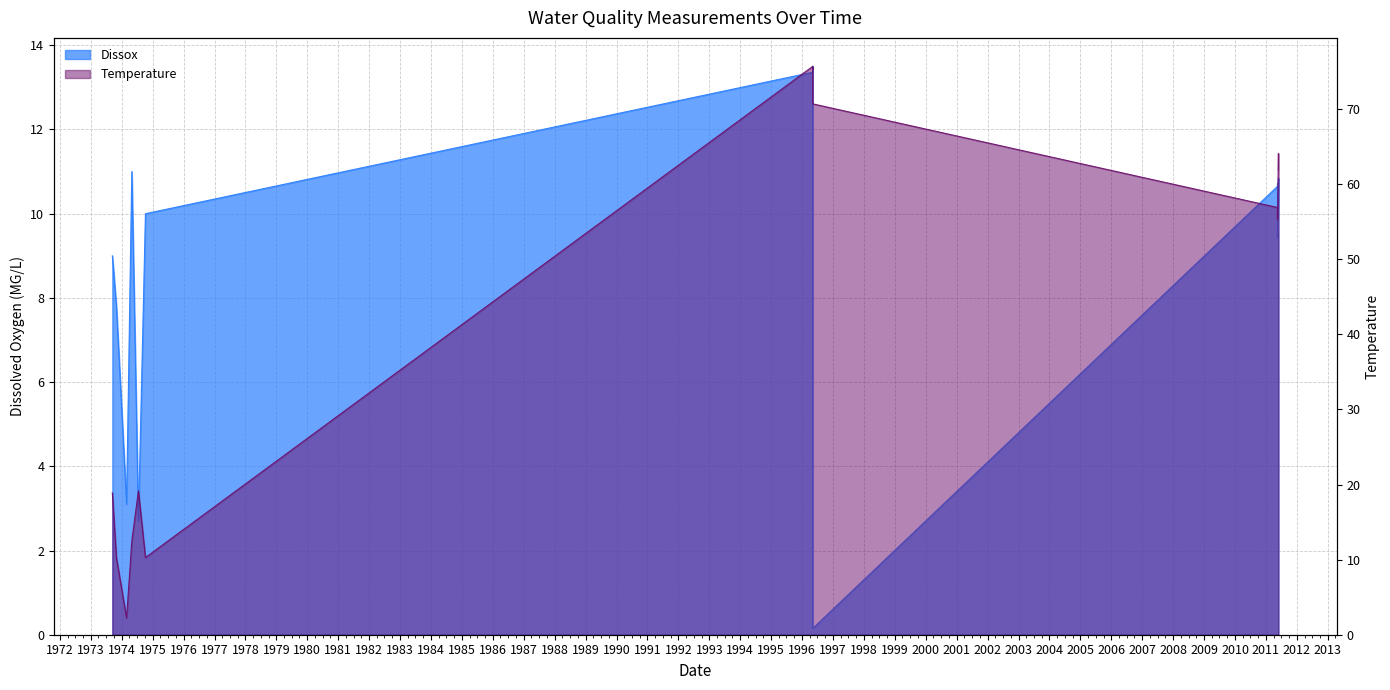

What is the value of the Dissox point at the 29th from the left?

9.8